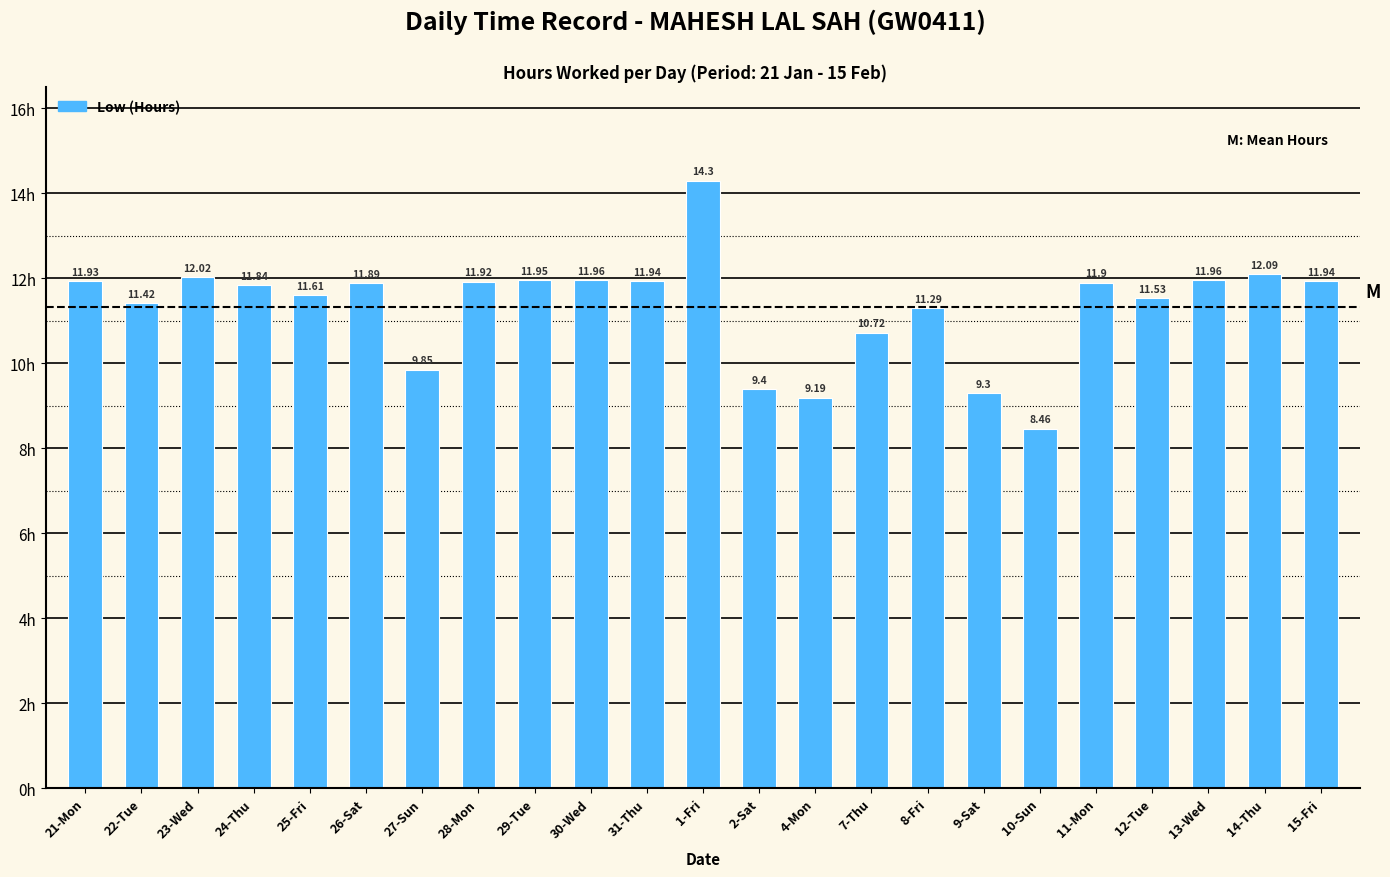

What is the ratio of the value at 28-Mon to the value at 30-Wed?

1.0